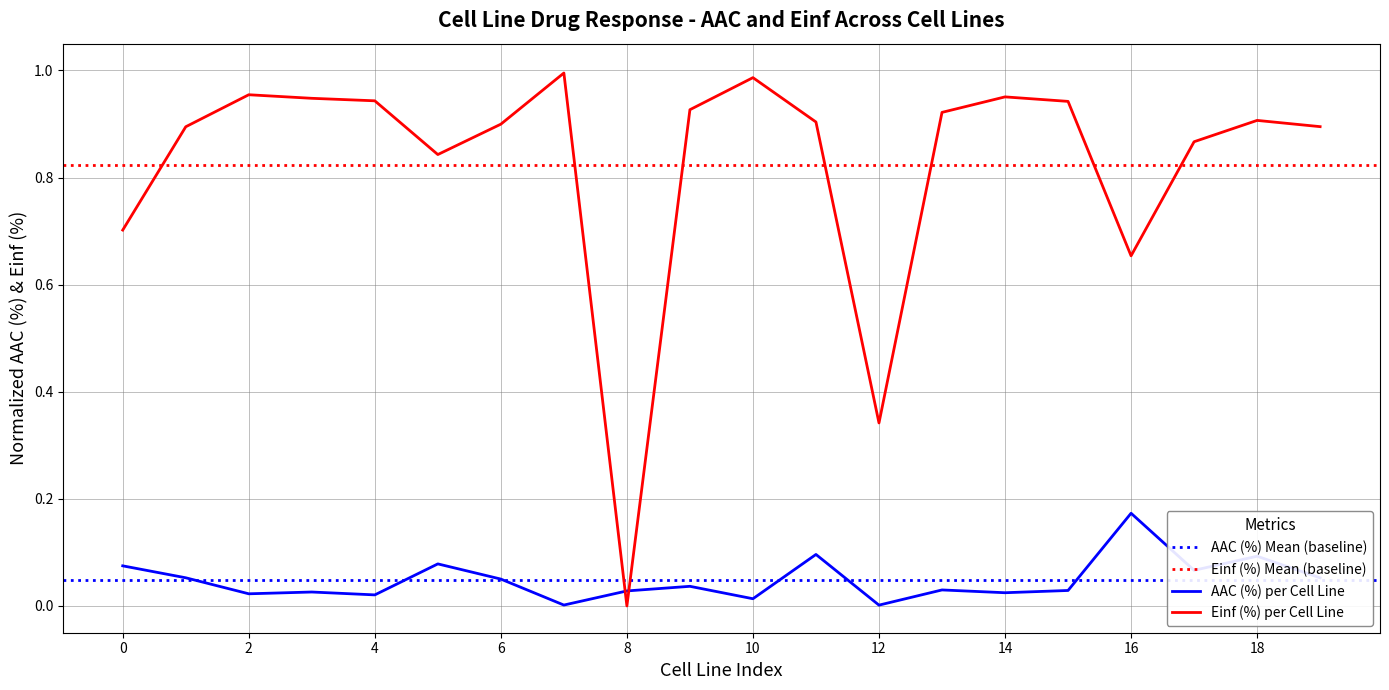

After their last crossing, which series has the higher values: AAC (%) per Cell Line or Einf (%) per Cell Line?

Einf (%) per Cell Line